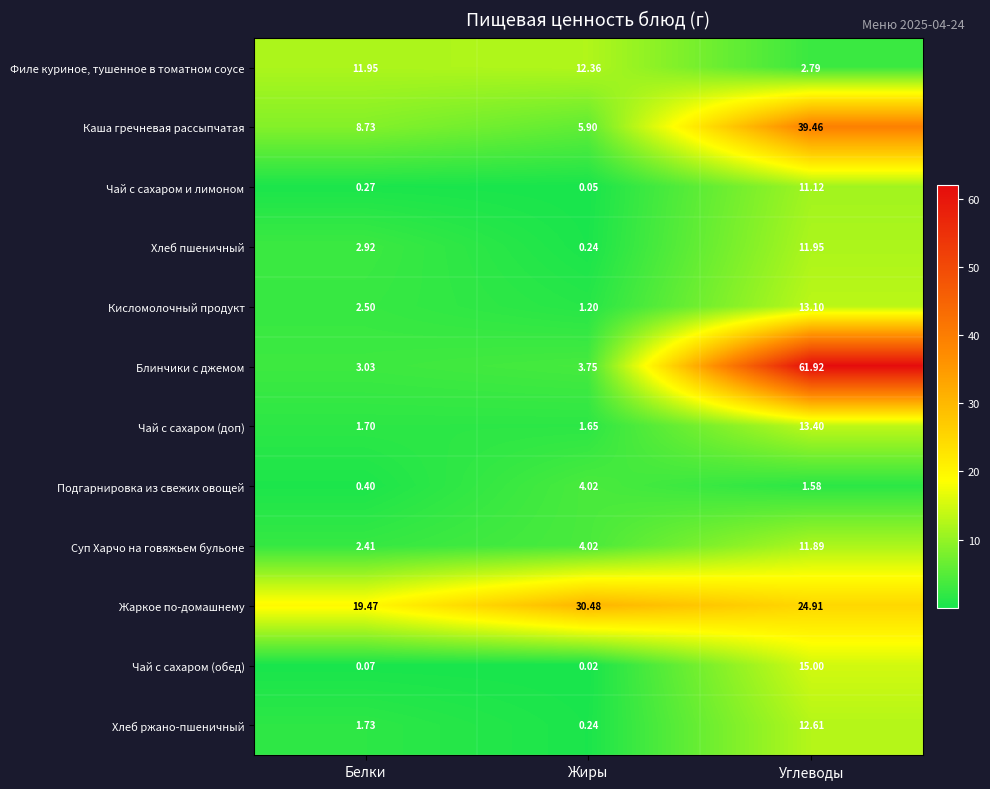

Which series changed the most between Белки and Углеводы?

Блинчики с джемом